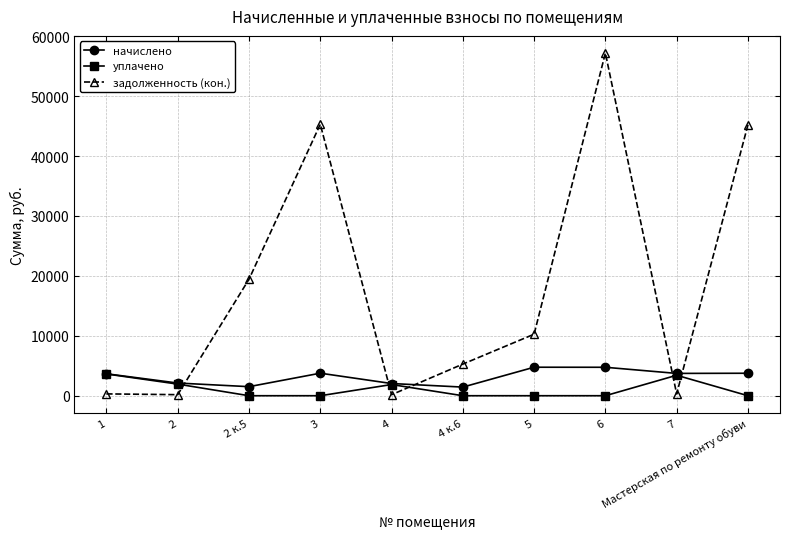

What is the label of the 1st point from the right?

Мастерская по ремонту обуви